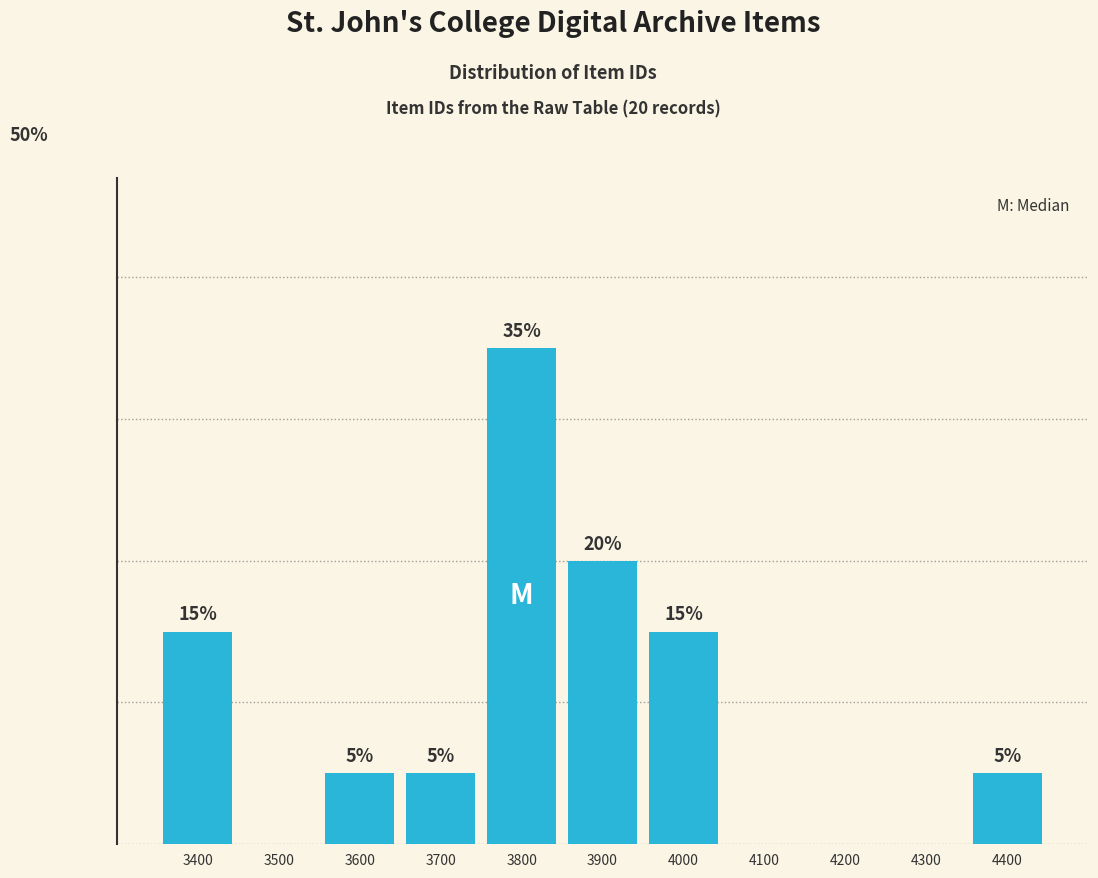

Are the bars horizontal?

No